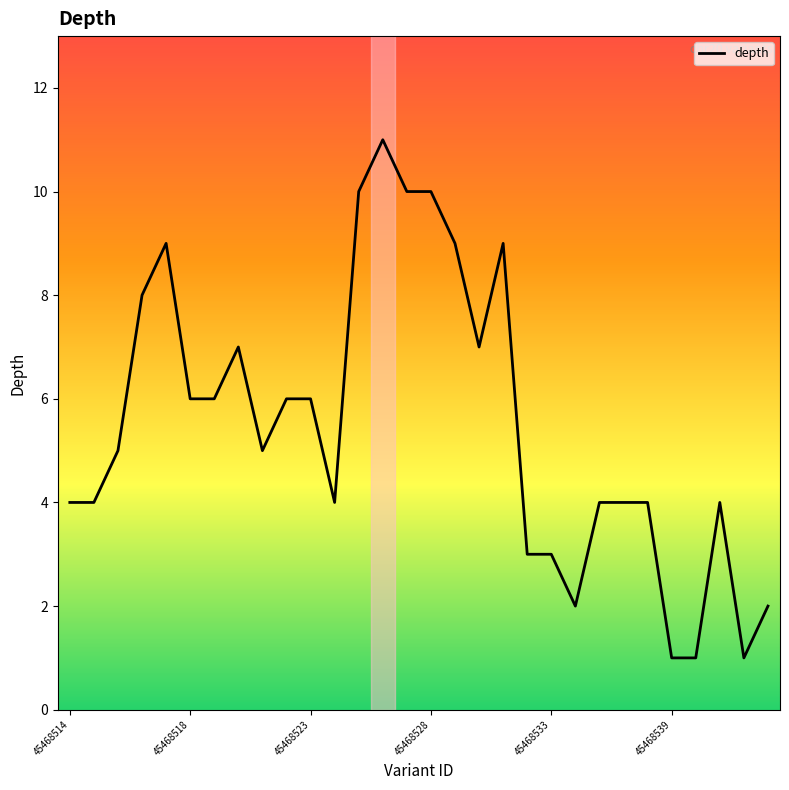

What is the average value?

6